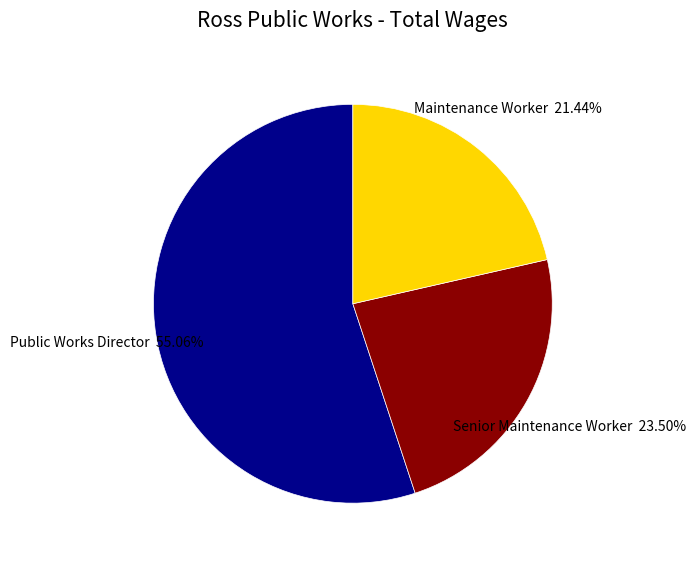

Approximately how many times larger is the value at Senior Maintenance Worker compared to Public Works Director?

0.4